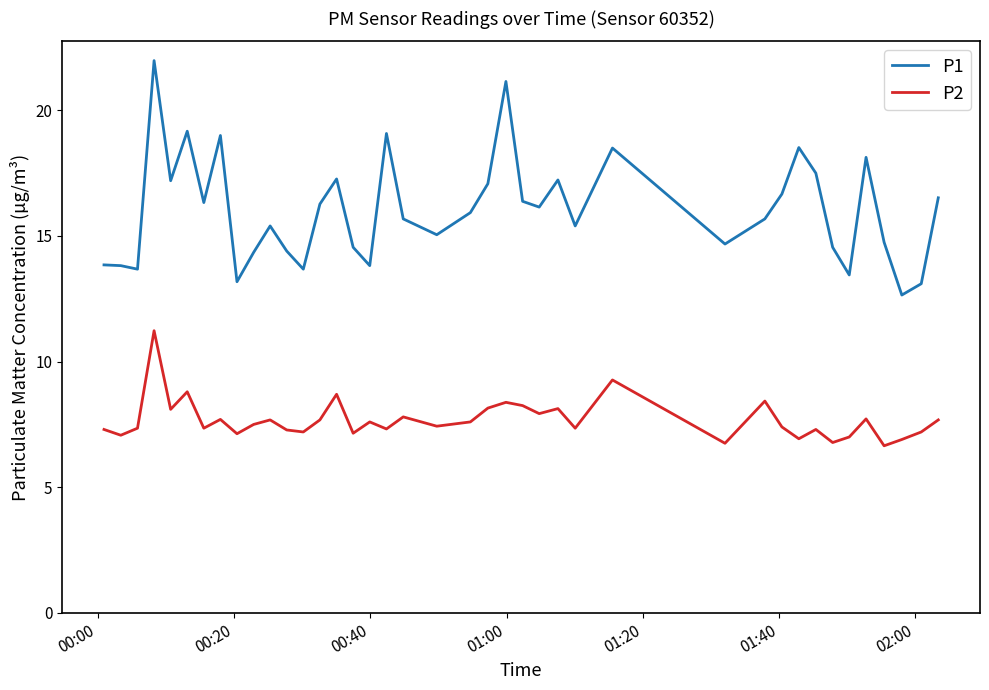

True or false: P2 and P1 cross at least once.

False